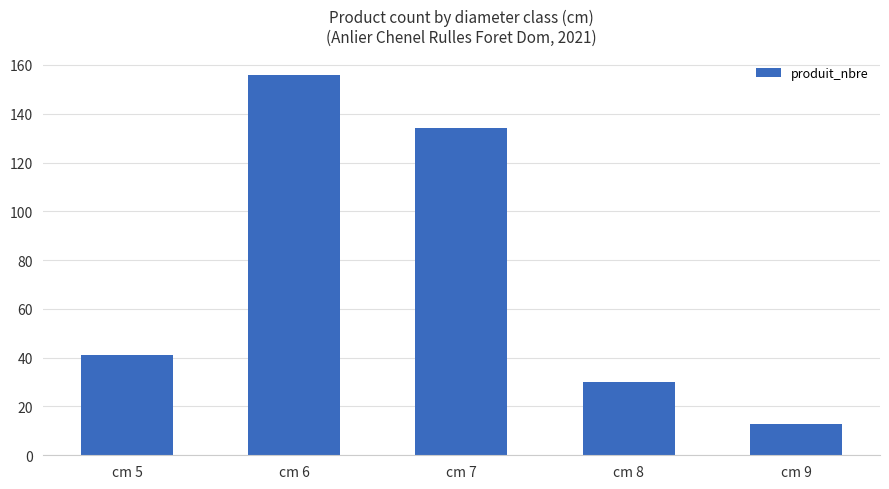

What is the difference between the values at cm 9 and cm 8?

17